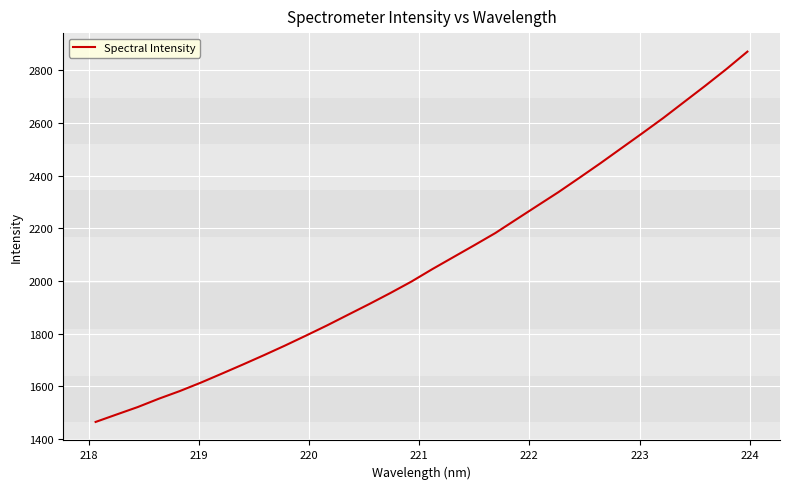

What is the difference between the maximum and minimum values?

1405.1